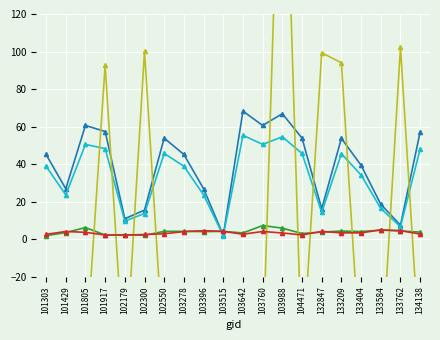

Which category has the lowest value in the rade9_aggzone_norm series?

102179